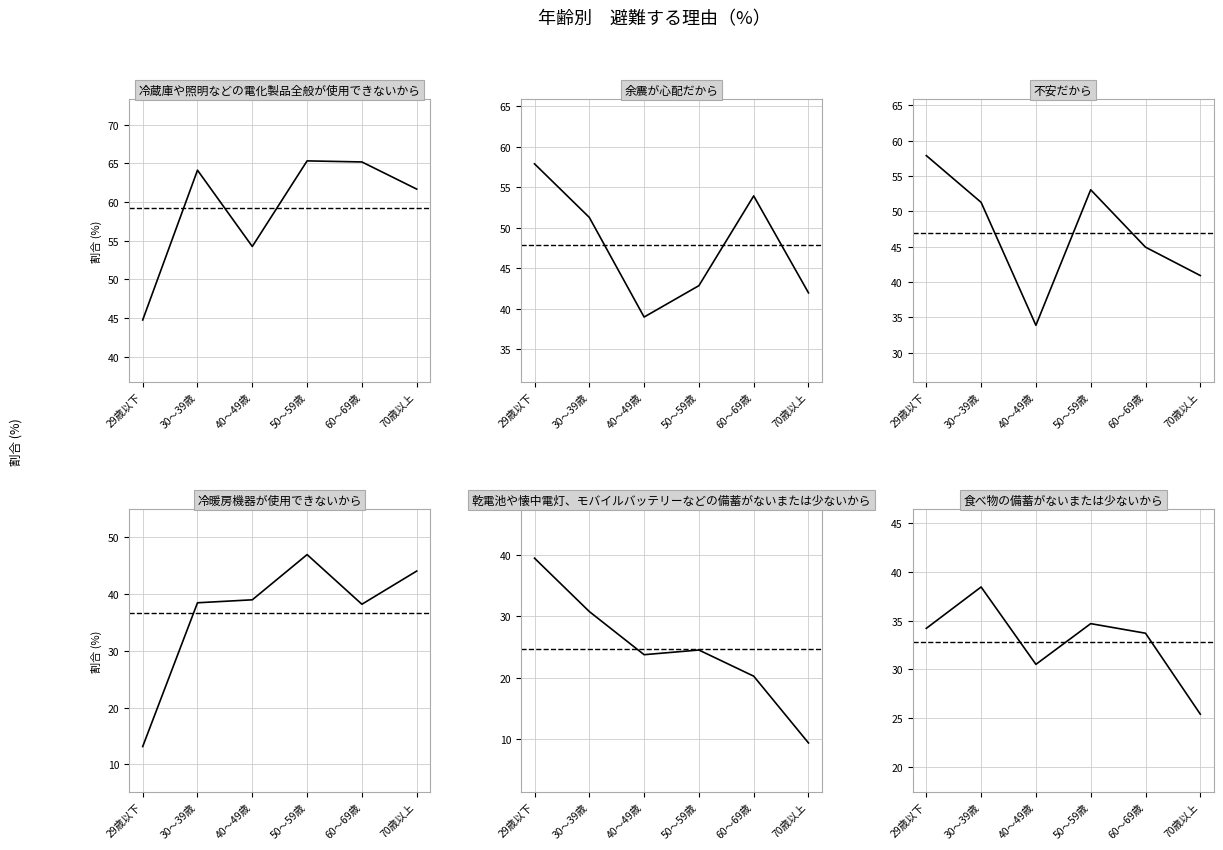

Which series has the largest total across all categories?

冷蔵庫や照明などの電化製品全般が使用できないから